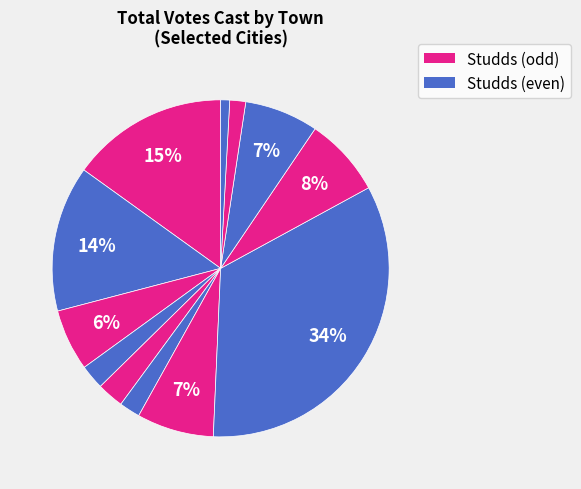

Count the number of slices in the pie.

12